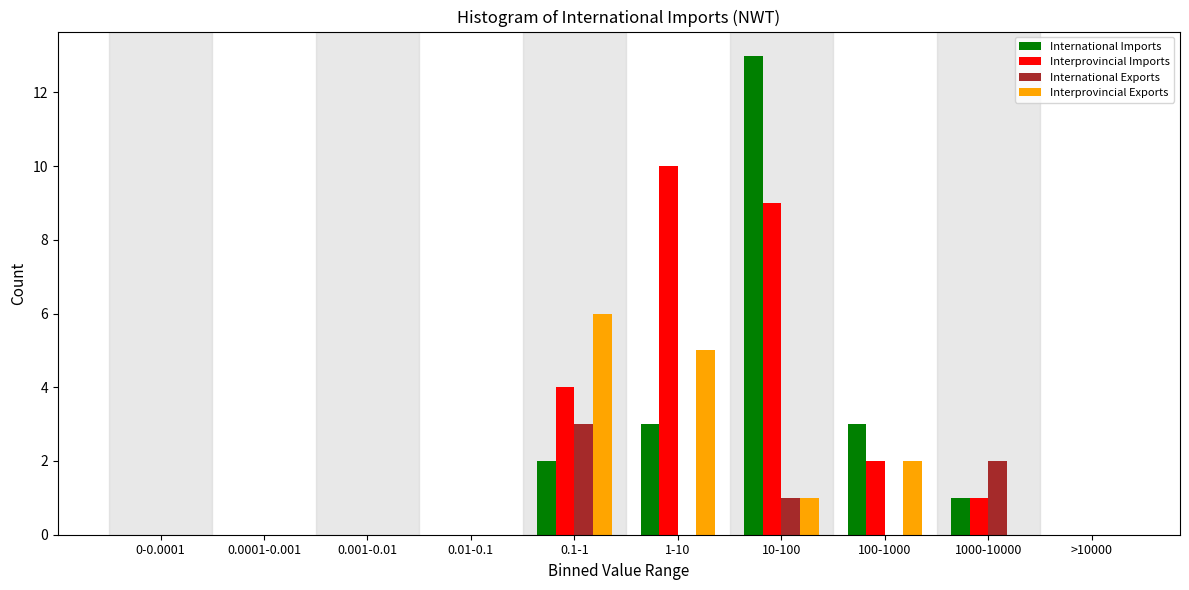

At which category does the chart reach its peak across all series?

10-100